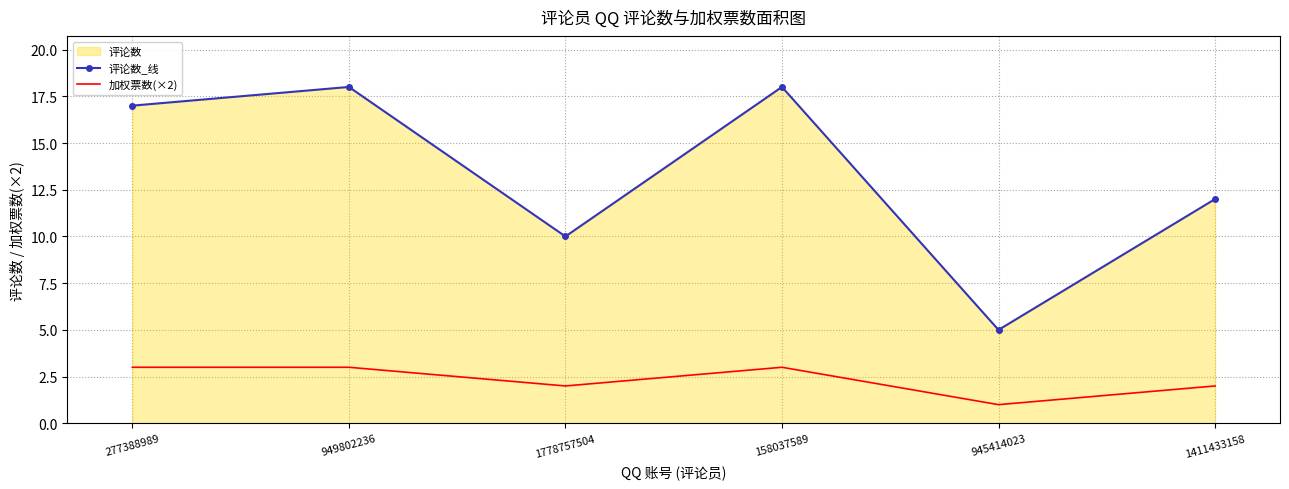

Reading right to left, transcribe all the data shown in this chart.

评论数_线: 1411433158=12	945414023=5	158037589=18	1778757504=10	949802236=18	277388989=17
加权票数(×2): 1411433158=2	945414023=1	158037589=3	1778757504=2	949802236=3	277388989=3